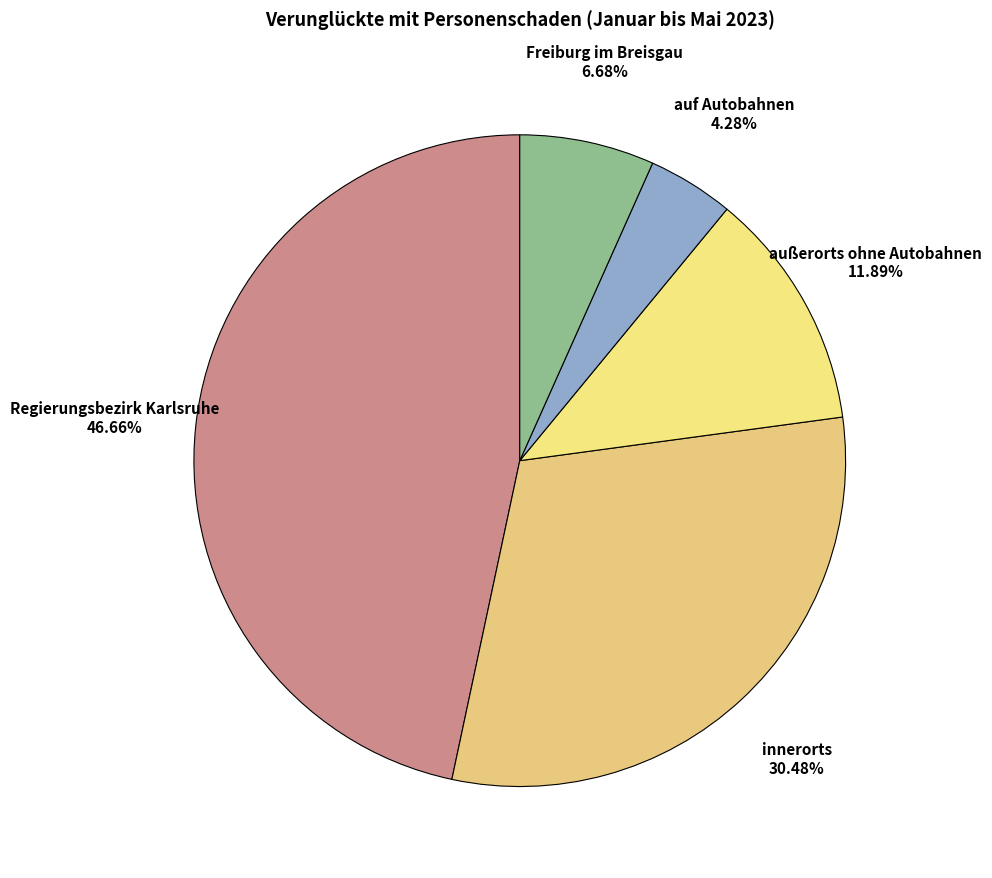

Is the sum of Regierungsbezirk Karlsruhe and Freiburg im Breisgau greater than half?

Yes